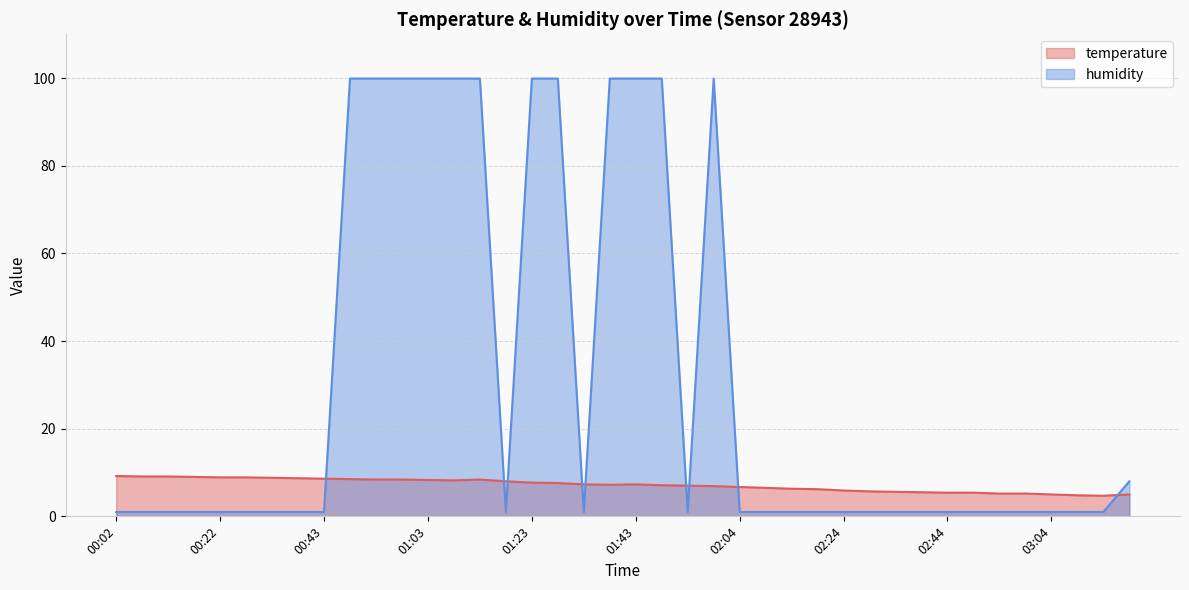

What is the label of the 2nd point from the left?

00:07